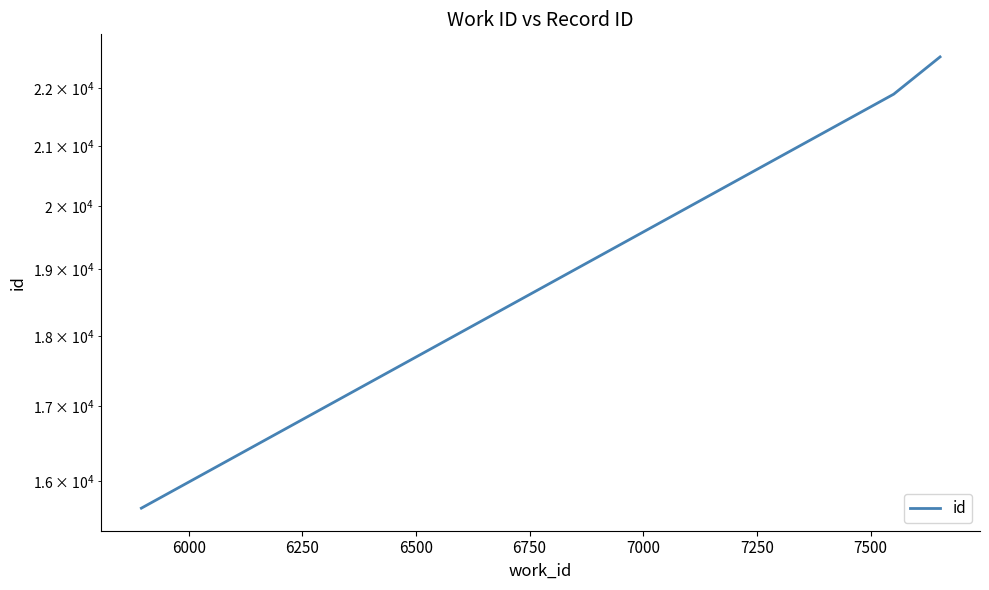

Reading left to right, what are all the values shown in this chart?

15654	21898	22570